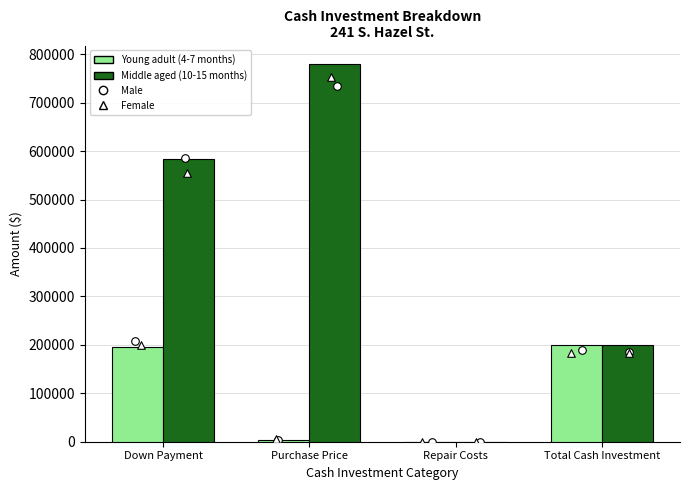

At which category is the sum across all series the highest?

Purchase Price